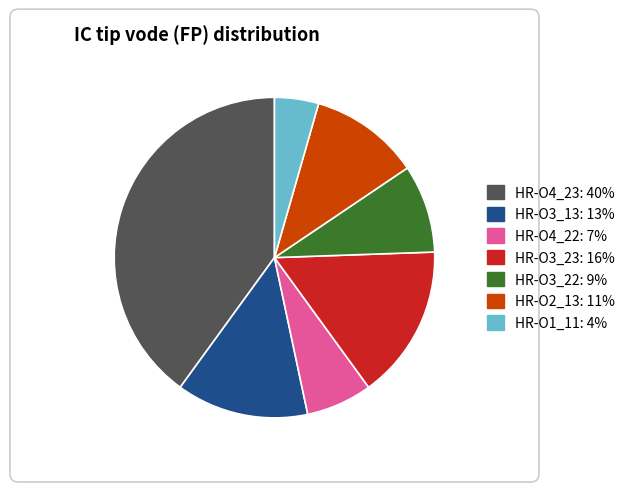

The HR-O3_23 slice represents 16% of the pie. True or false?

True